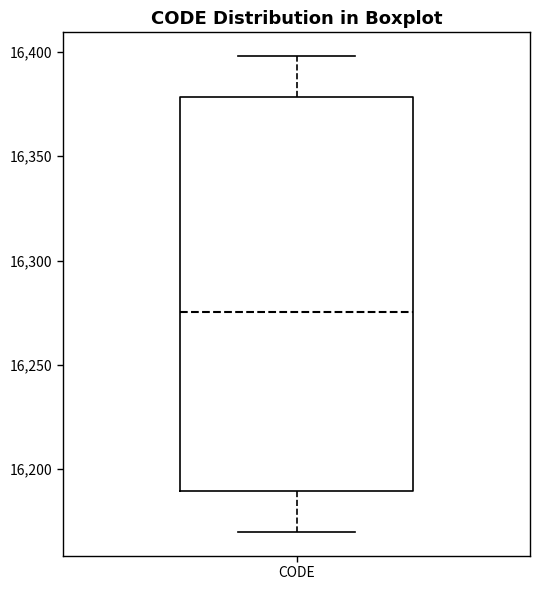

Where does the lower whisker of the box for CODE end on the y-axis? The values are not printed on the chart, so give them approximately, as read against the axis.

16170